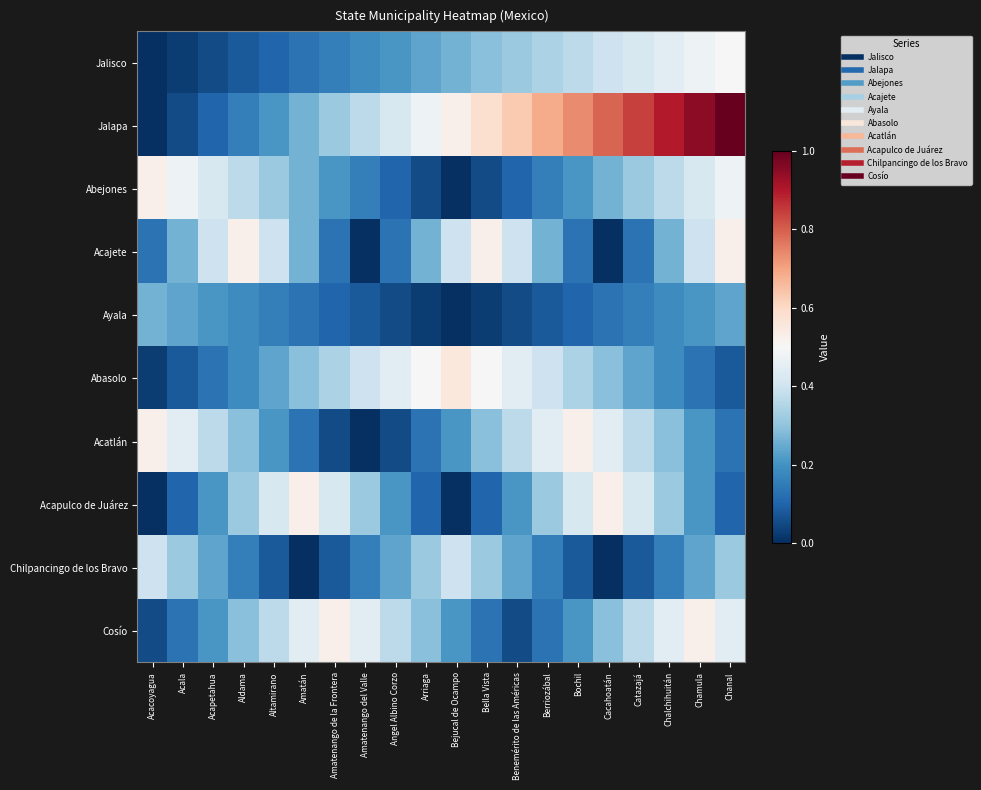

How many categories are shown in the chart?

20